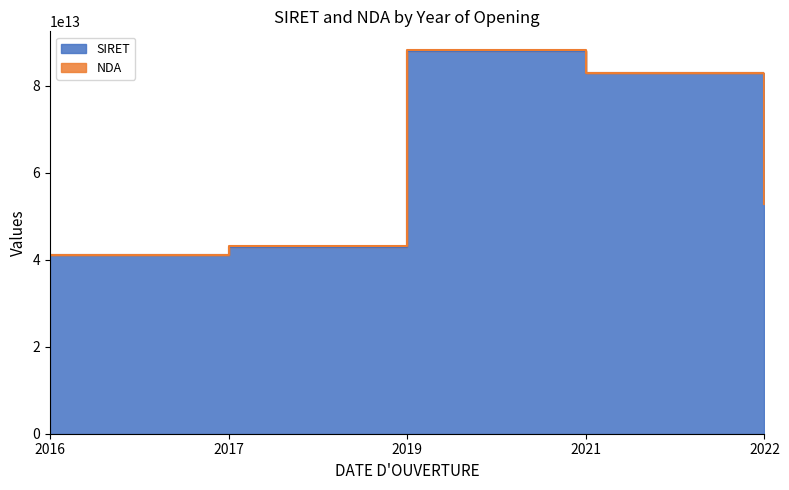

The chart shows a value of 20723111773579 at 2017. True or false?

False